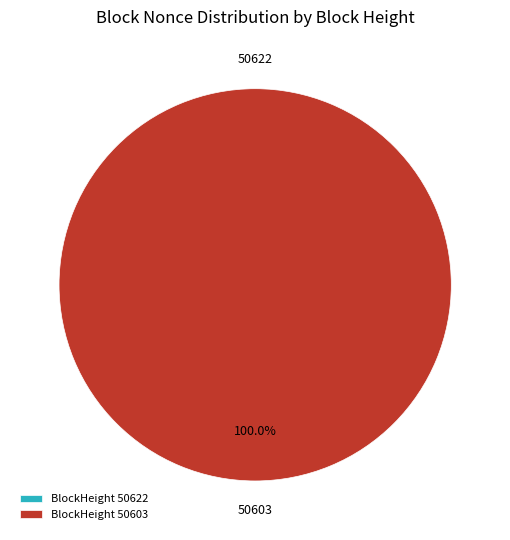

Rank the categories by value from highest to lowest.

50603, 50622